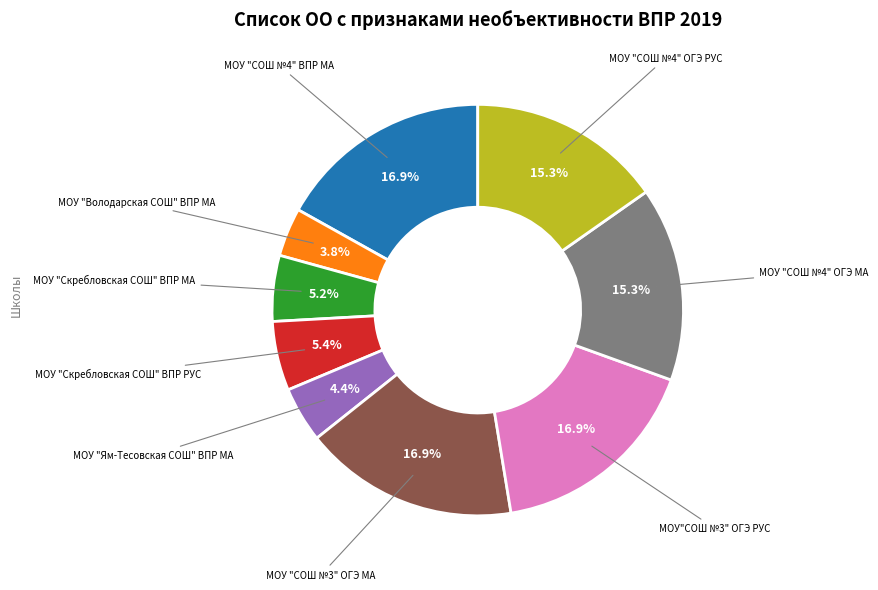

Does any single category account for the majority?

No